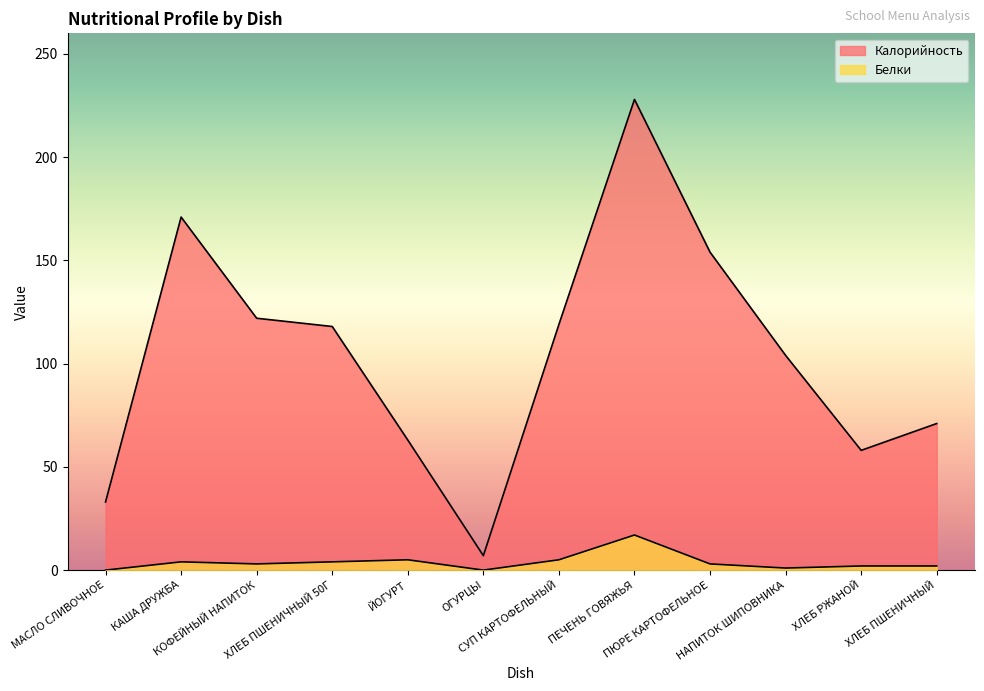

Reading left to right, transcribe all the data shown in this chart.

Калорийность: 33	171	122	118	63	7	119	228	154	104	58	71
Белки: 0	4	3	4	5	0	5	17	3	1	2	2